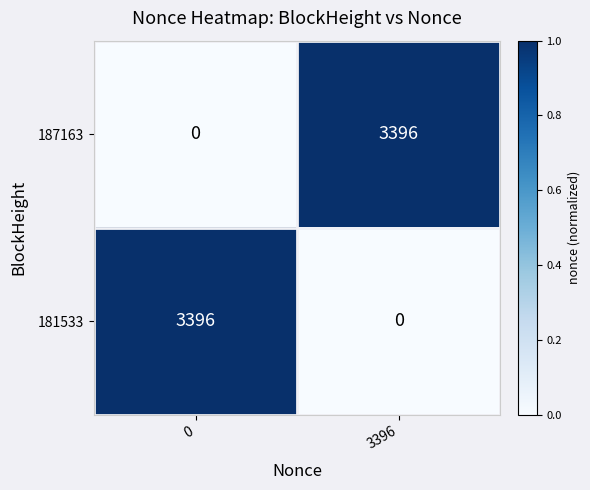

What is the greatest value displayed?

3396